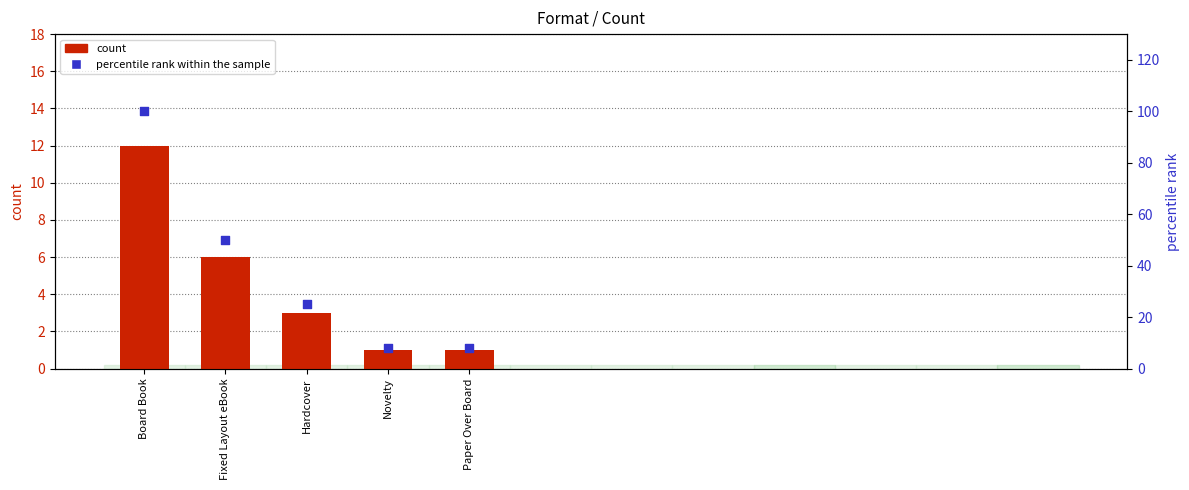

Which series has the largest total across all categories?

percentile rank within the sample